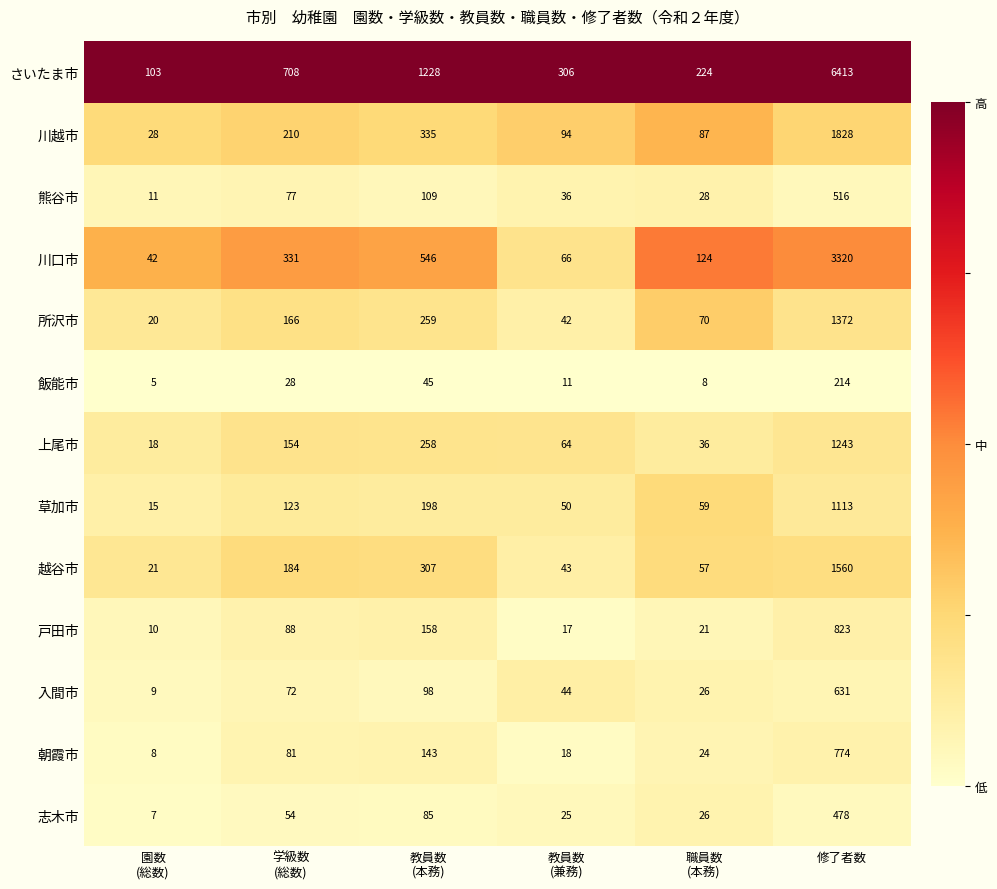

What is the highest value of the 川越市 series?

1828